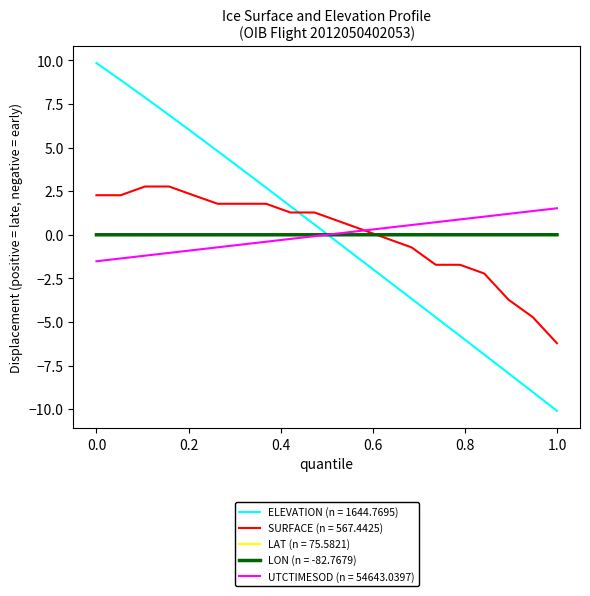

True or false: ELEVATION (n = 1644.7695) and LON (n = -82.7679) cross at least once.

True